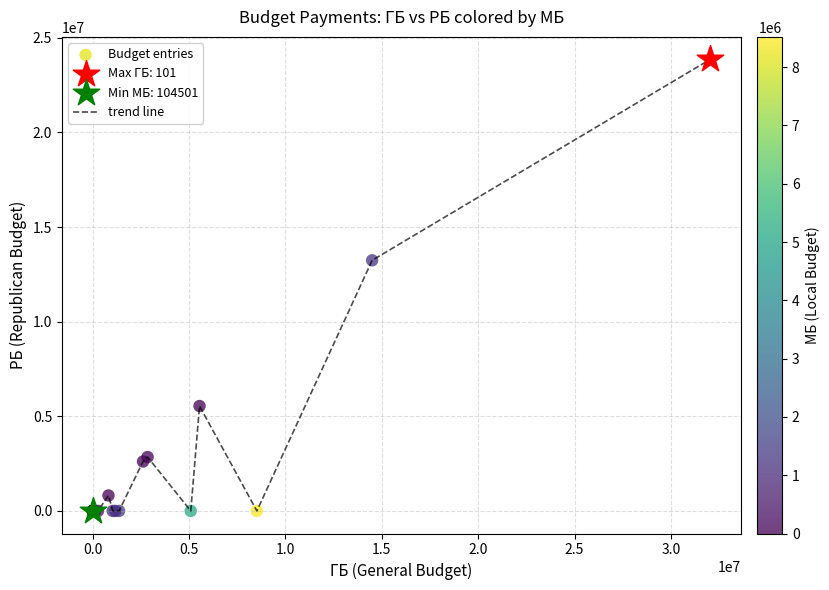

What is the difference between the maximum and minimum values?

23851015